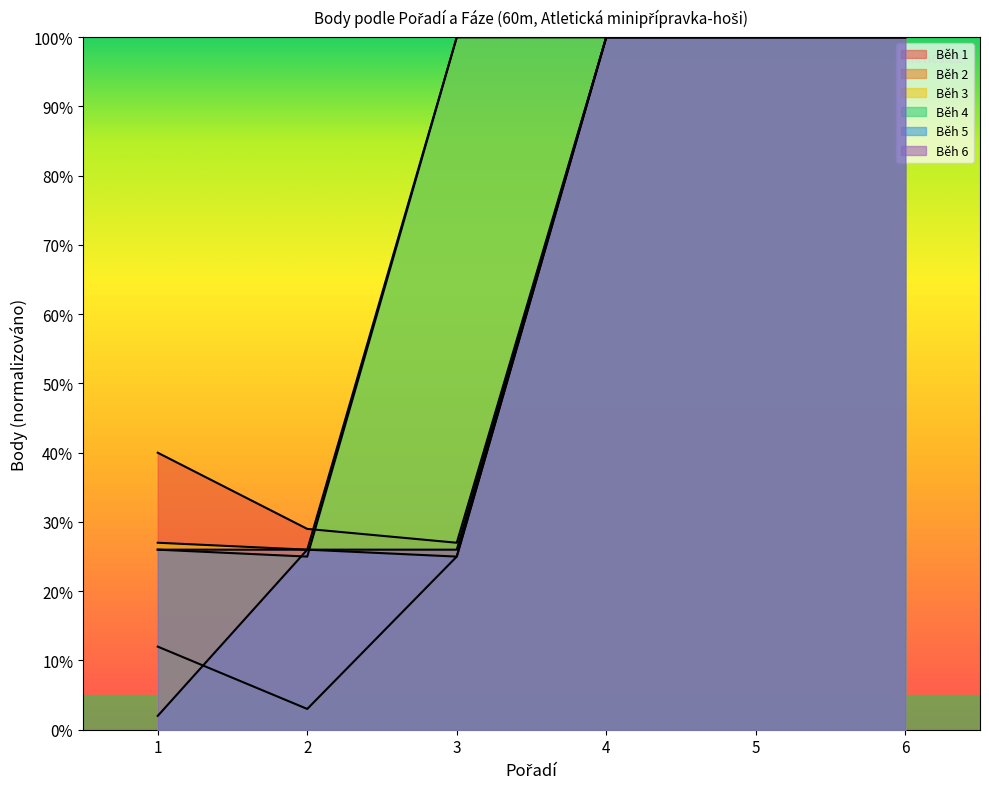

Count the Běh 1 values in the range 26 to 100.

6